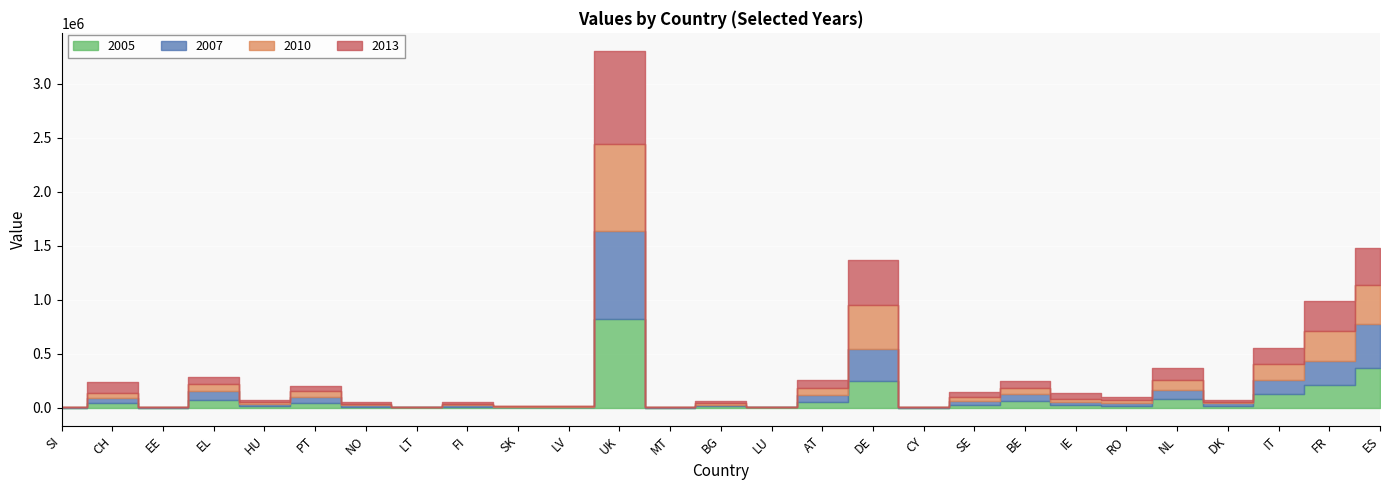

Rank the series by their average value, from highest to lowest.

2013, 2010, 2007, 2005